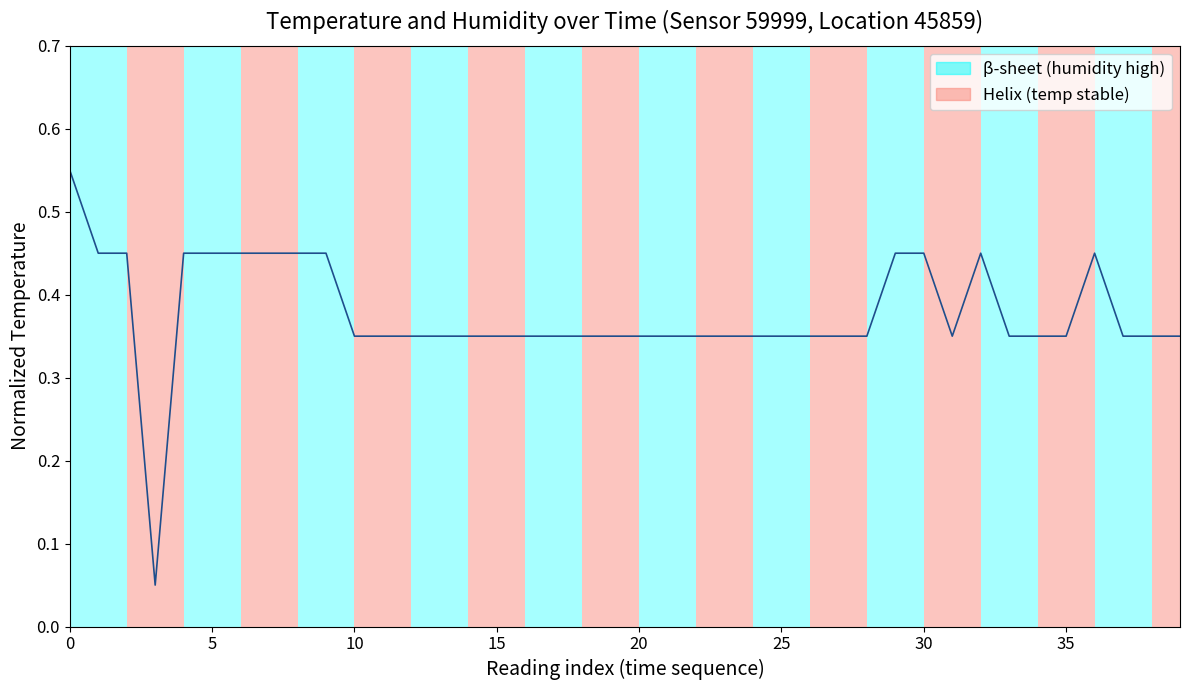

Does the chart have visible grid lines?

No